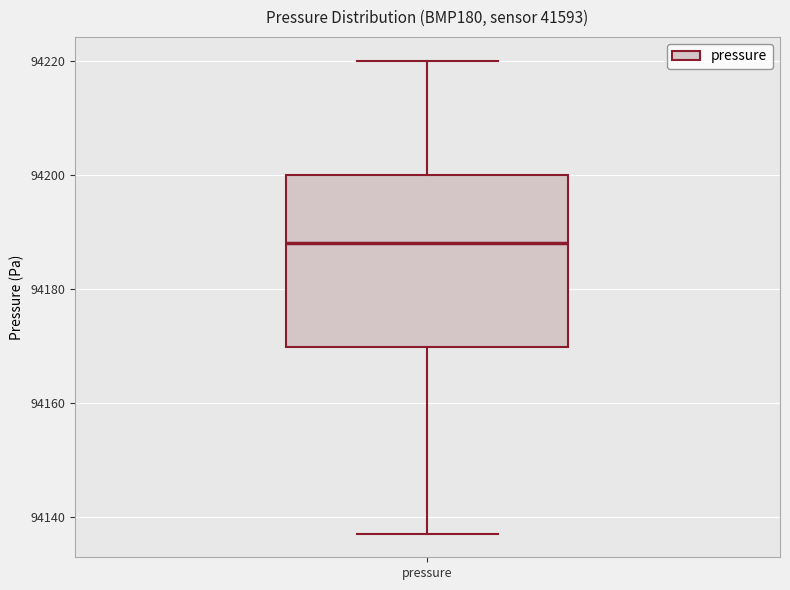

Where is the upper edge of the box for pressure on the y-axis? The values are not printed on the chart, so give them approximately, as read against the axis.

94200